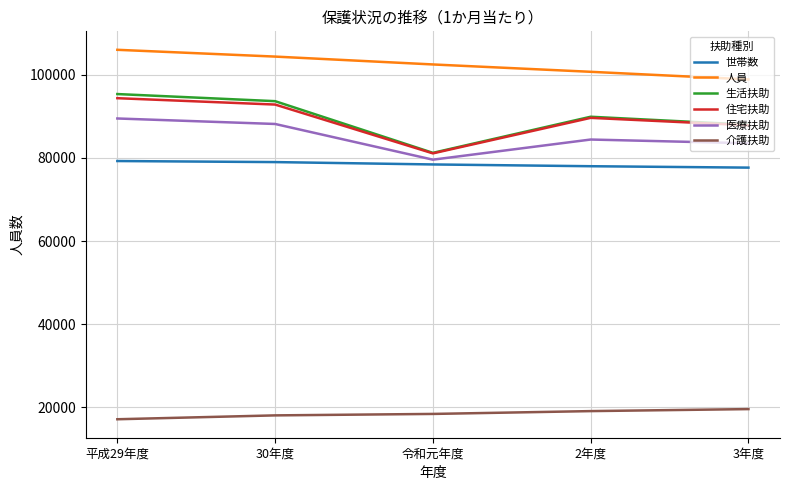

True or false: 生活扶助 and 人員 cross at least once.

False